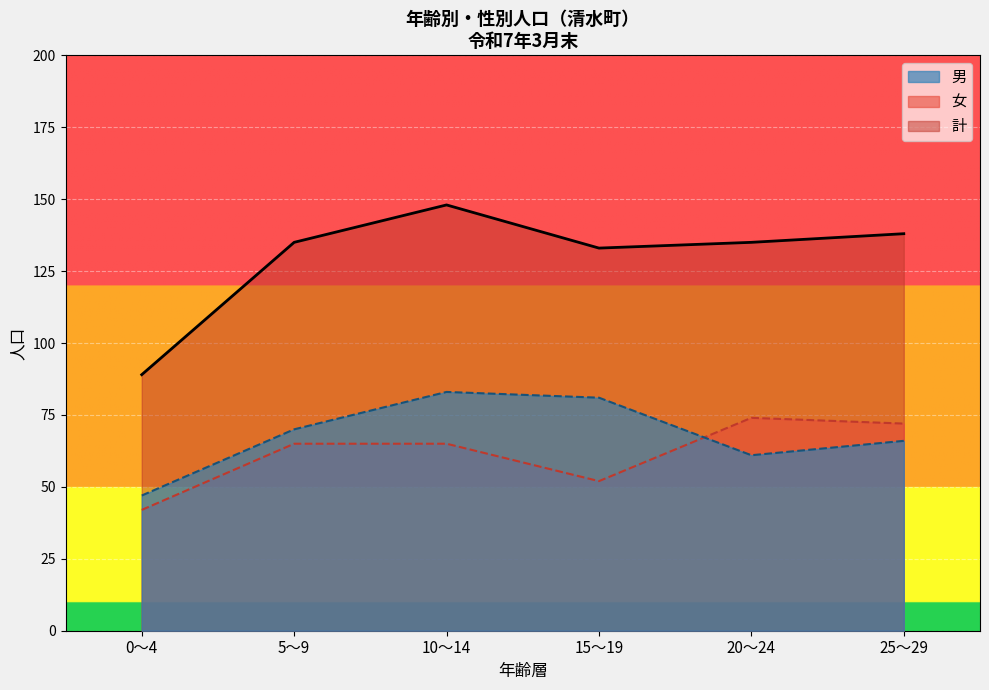

At which category is the sum across all series the highest?

10～14